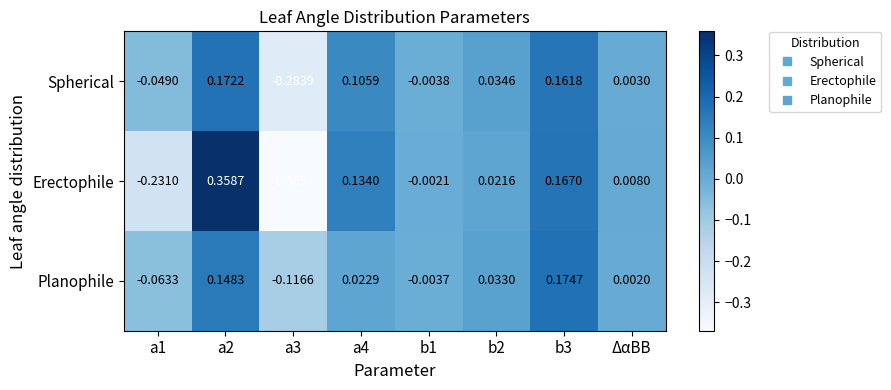

At which category is the sum across all series the highest?

a2